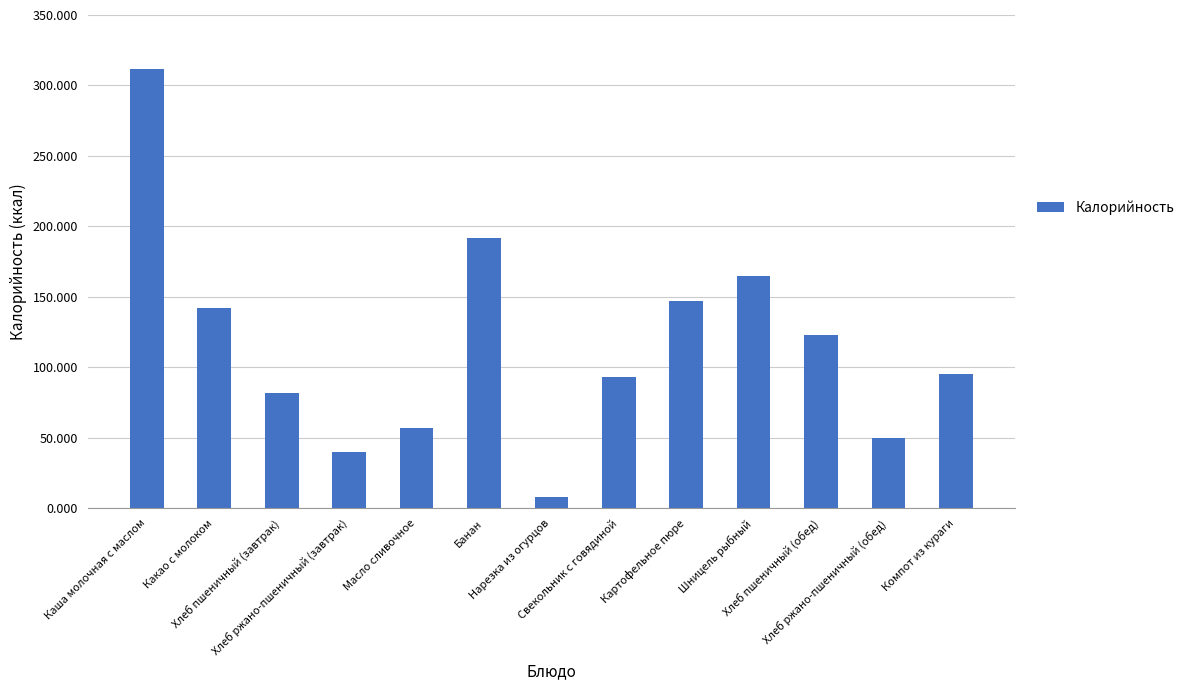

Reading left to right, what are all the values shown in this chart?

312.0	142.5	82.2	40.2	57.0	192.0	8.4	93.4	147.0	164.8	123.3	50.2	95.0